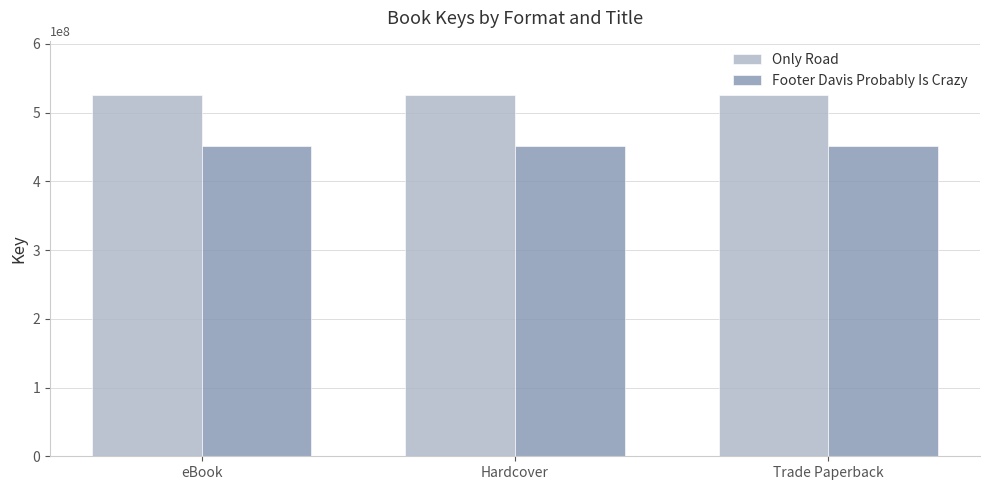

True or false: Only Road has a value of 250145518 at eBook.

False